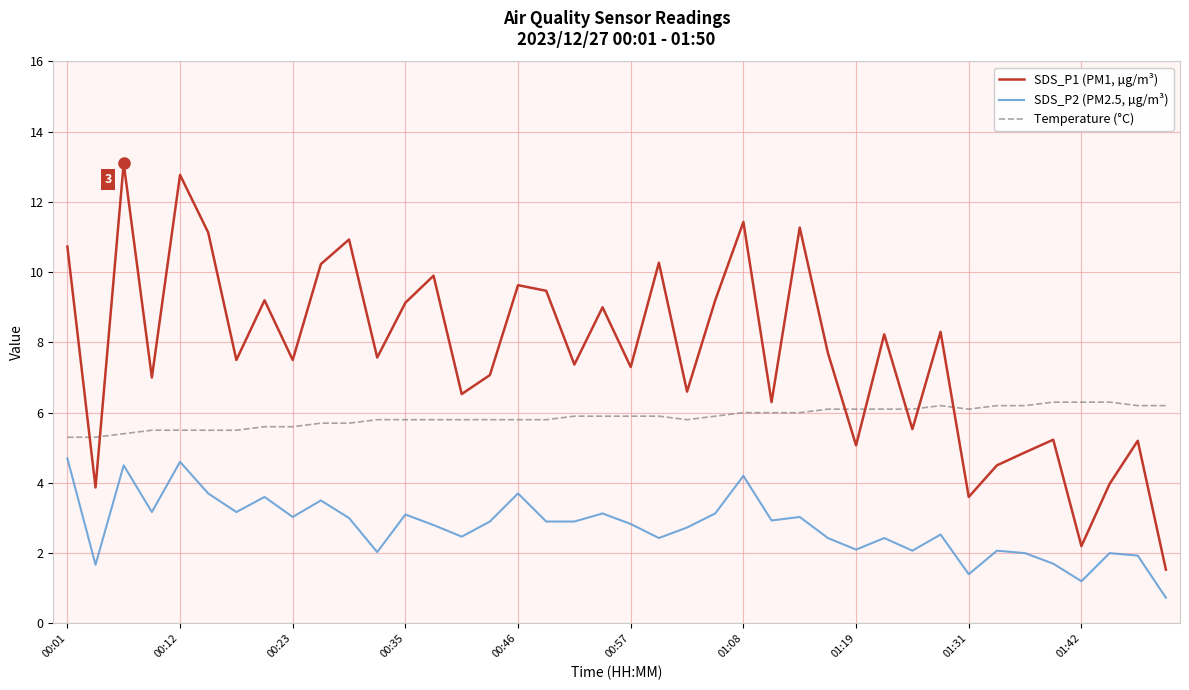

Which series has the largest range (max minus min)?

SDS_P1 (PM1, µg/m³)